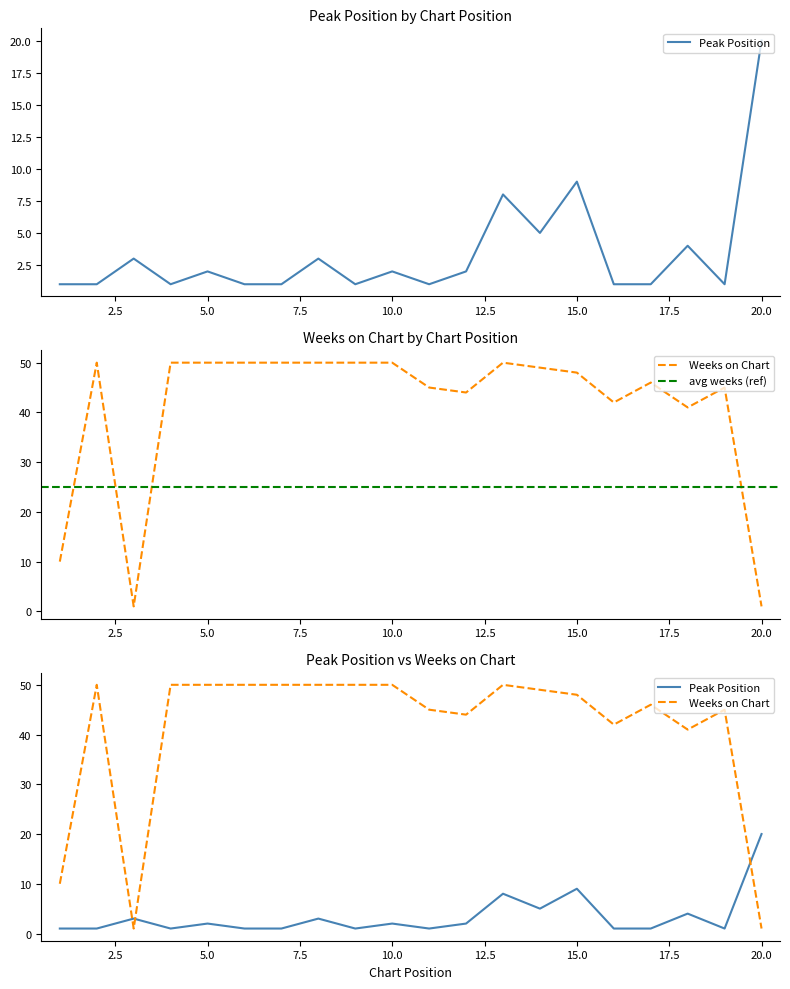

The Weeks on Chart series shows 48 at 15. True or false?

True